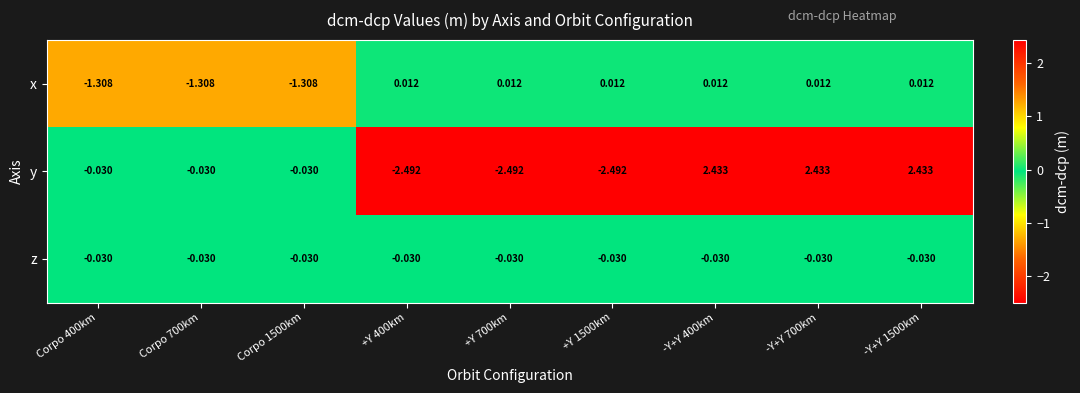

At -Y+Y 1500km, list the series in order from largest to smallest.

y, x, z